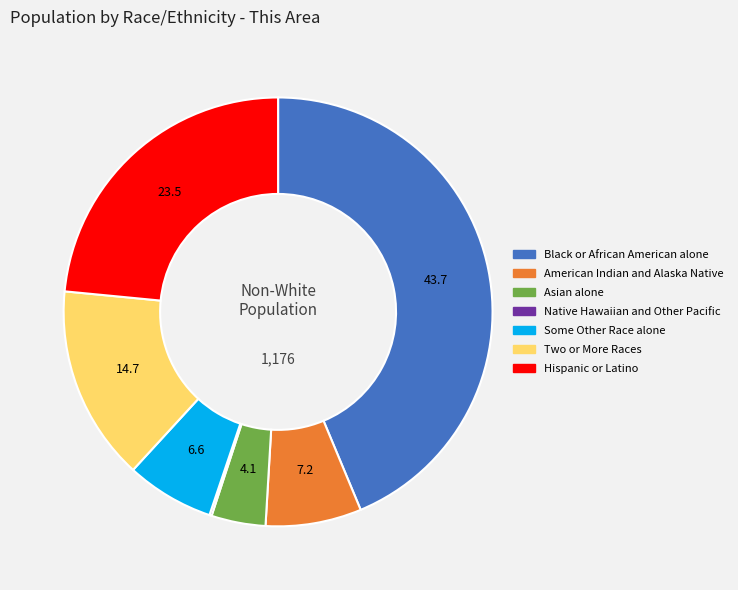

What is the largest slice in the pie chart?

Black or African American alone